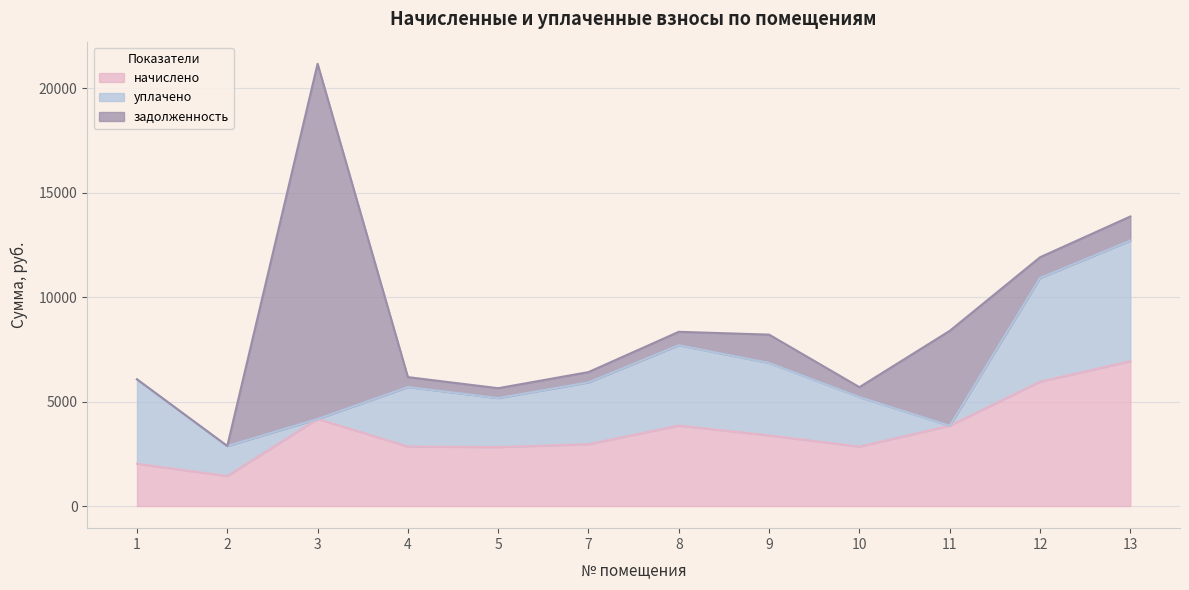

What value does the задолженность series have at 12?

992.7